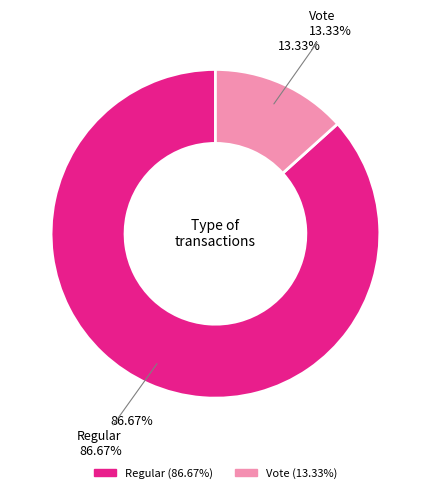

Is Regular the majority of the pie?

Yes